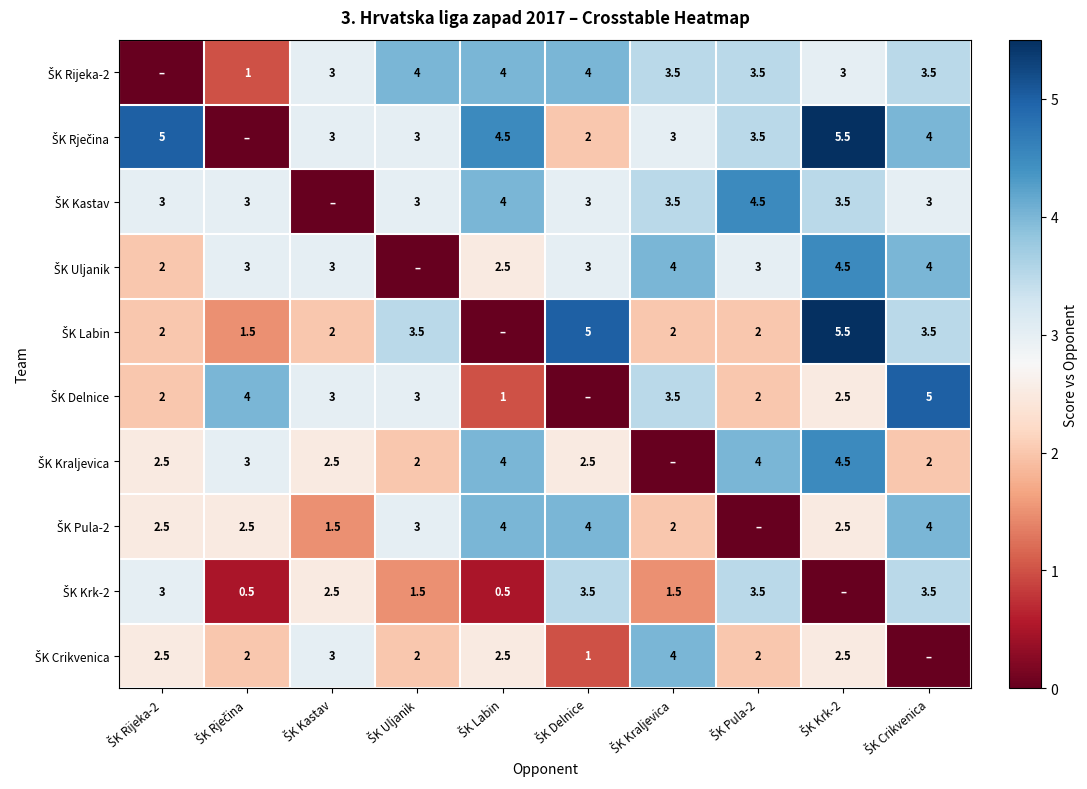

What is the maximum value for ŠK Rijeka-2?

4.0